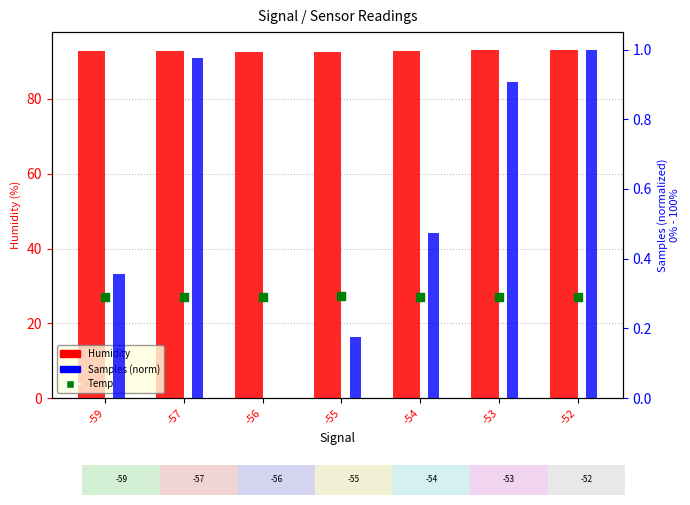

At how many categories does at least one series exceed 19?

7